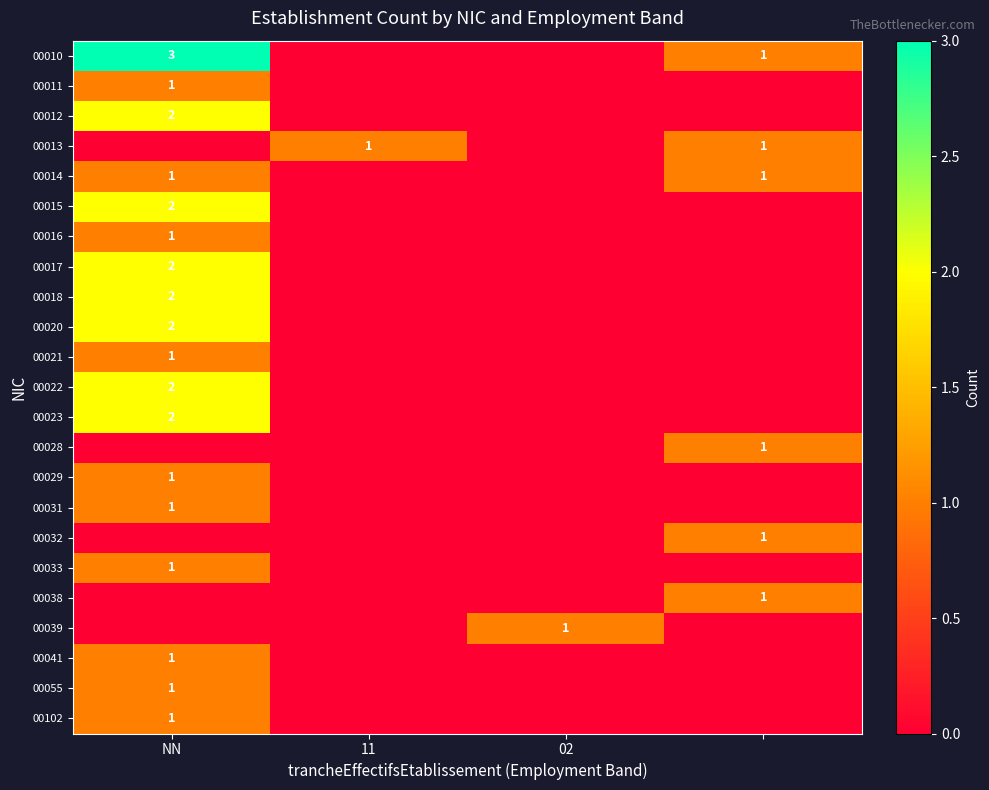

The 00018 series shows 3 at NN. True or false?

False